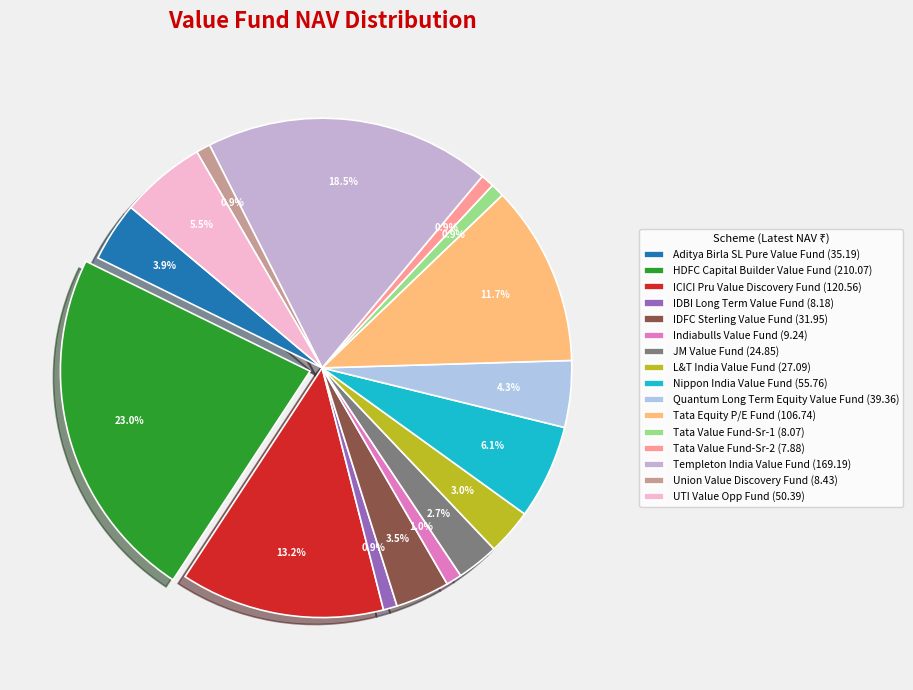

To the nearest percent, what is the difference between the largest and smallest slice percentages?

22%